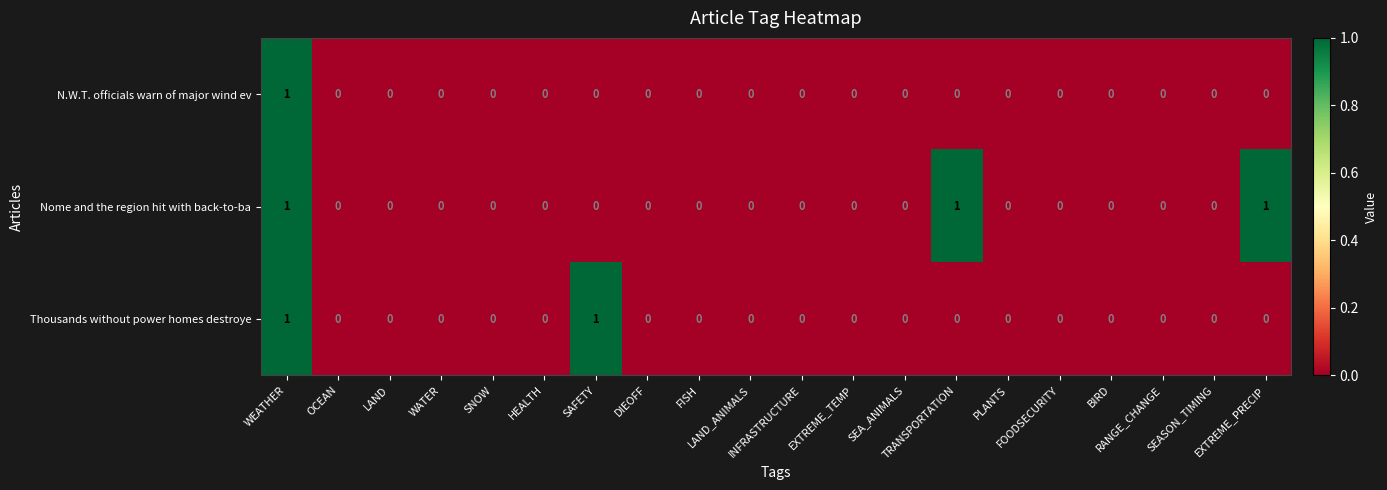

List the series in order of their overall mean, lowest first.

N.W.T. officials warn of major wind ev, Thousands without power homes destroye, Nome and the region hit with back-to-ba